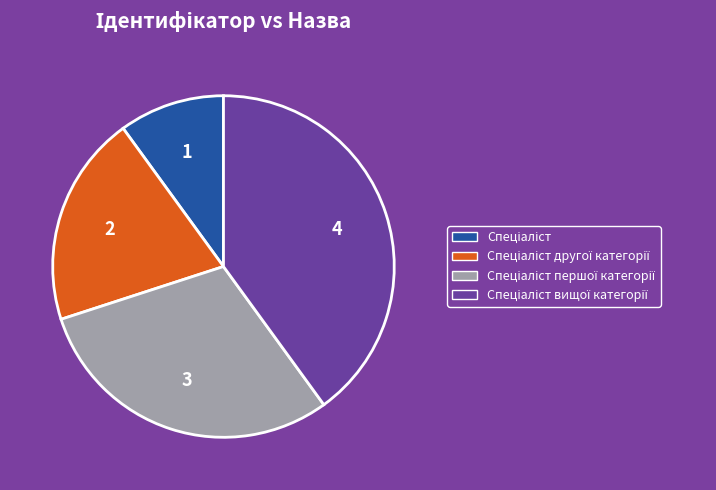

Is there any slice that represents more than half of the pie?

No